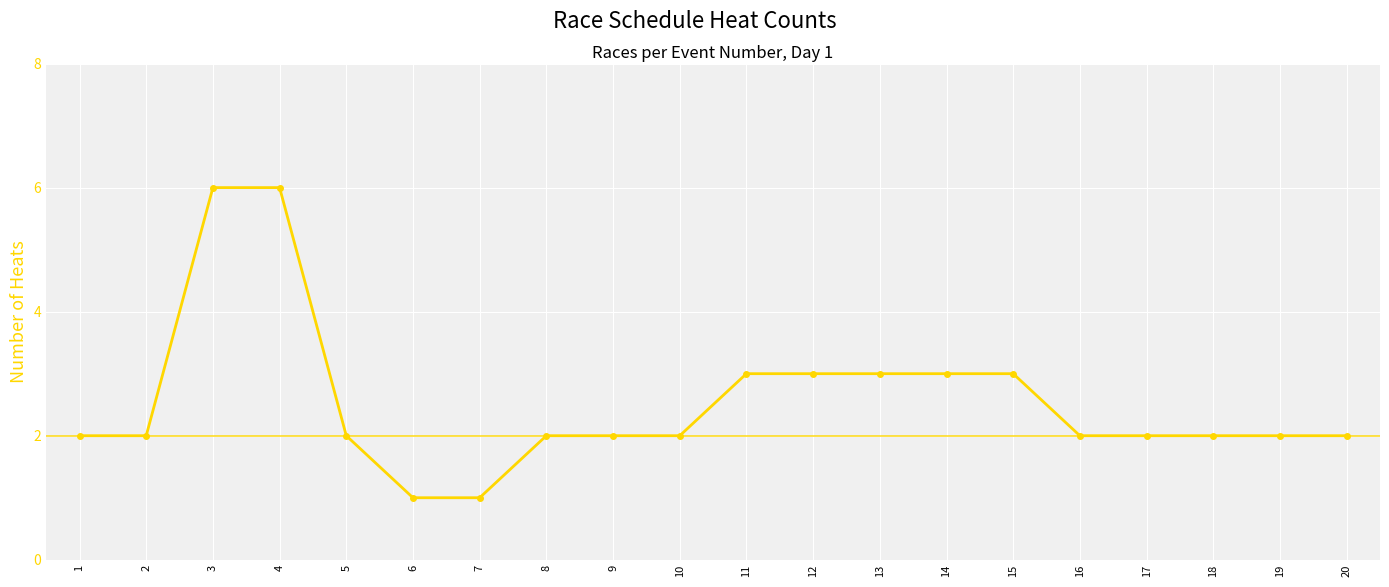

How many series are shown in this chart?

1